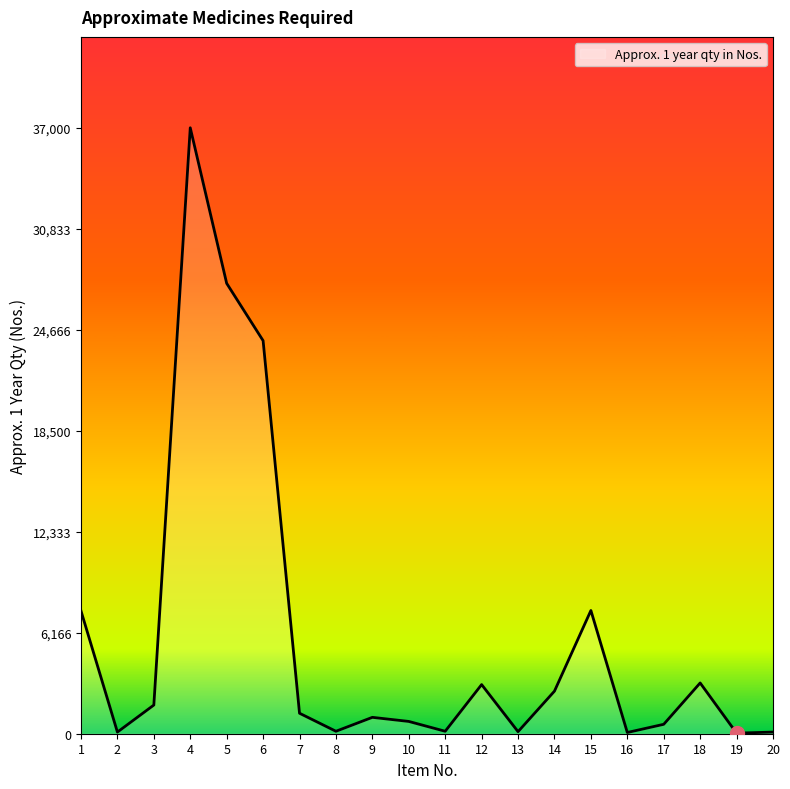

Where is the first local maximum?

4